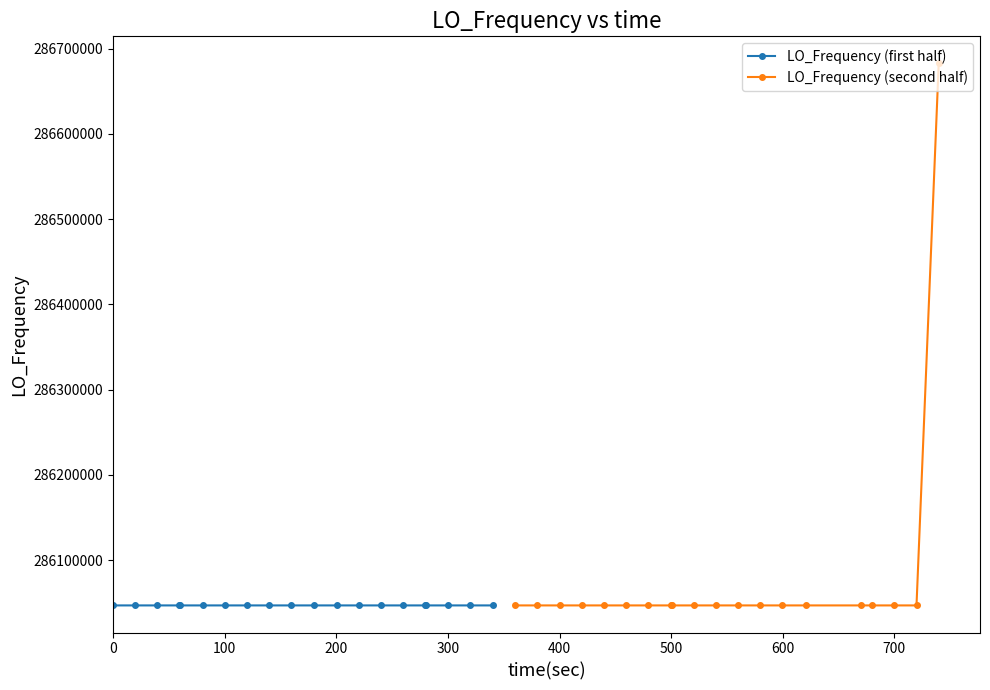

At which category does the chart reach its minimum across all series?

200